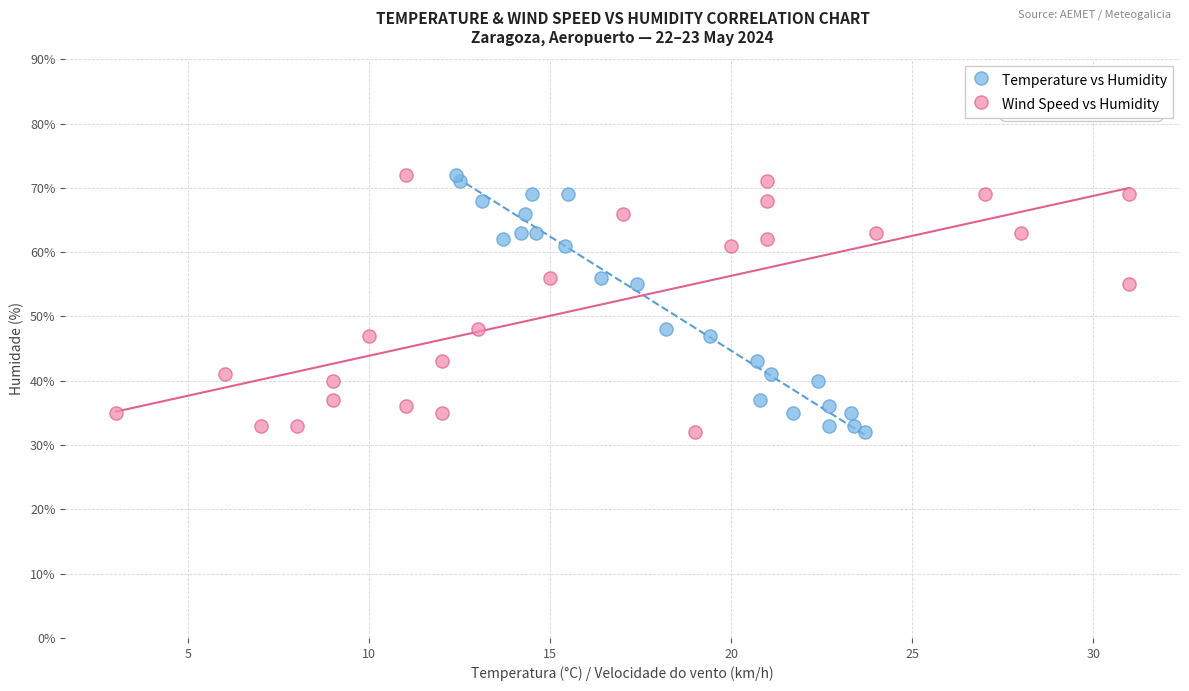

What are all the series names shown in the legend?

Temperature vs Humidity, Wind Speed vs Humidity